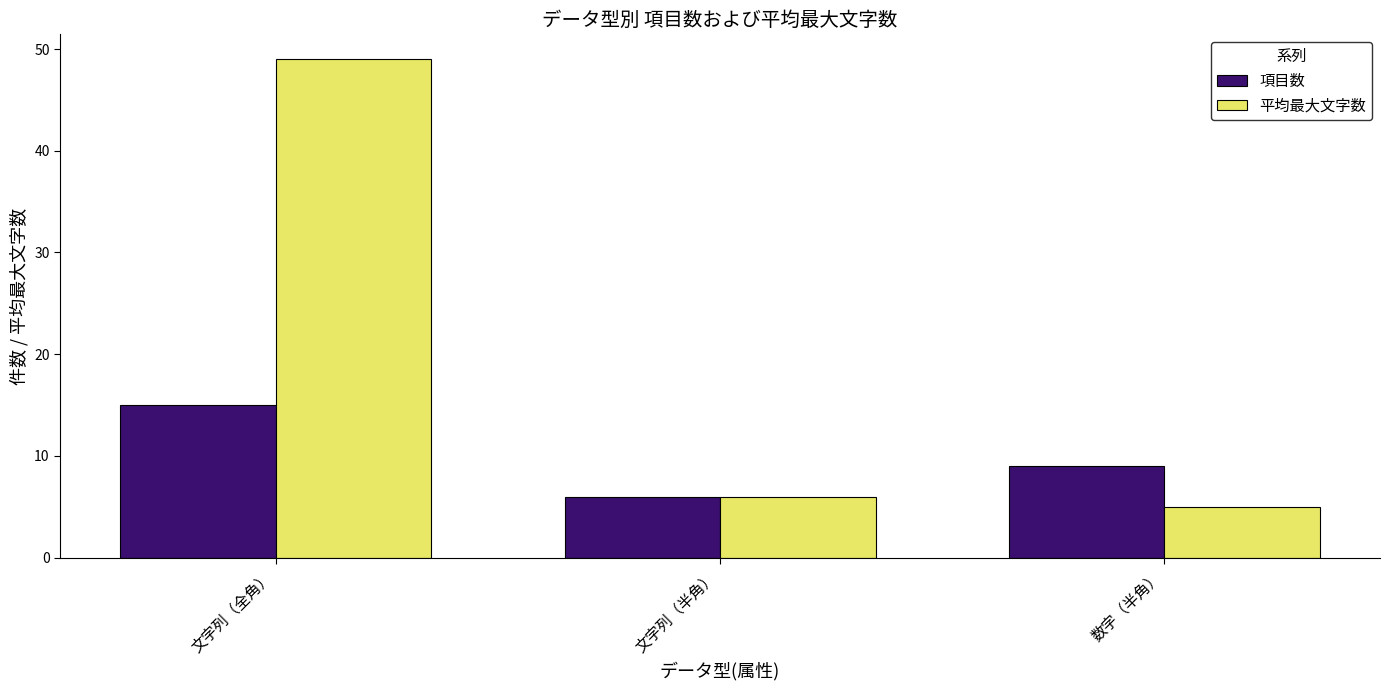

Which series has the largest total across all categories?

平均最大文字数